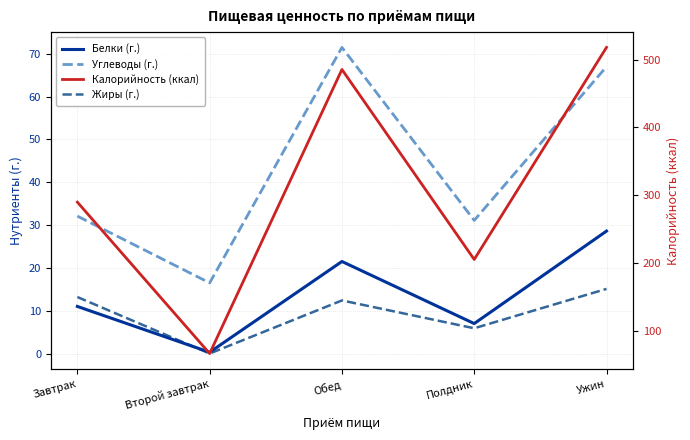

How many distinct data groups are displayed?

4